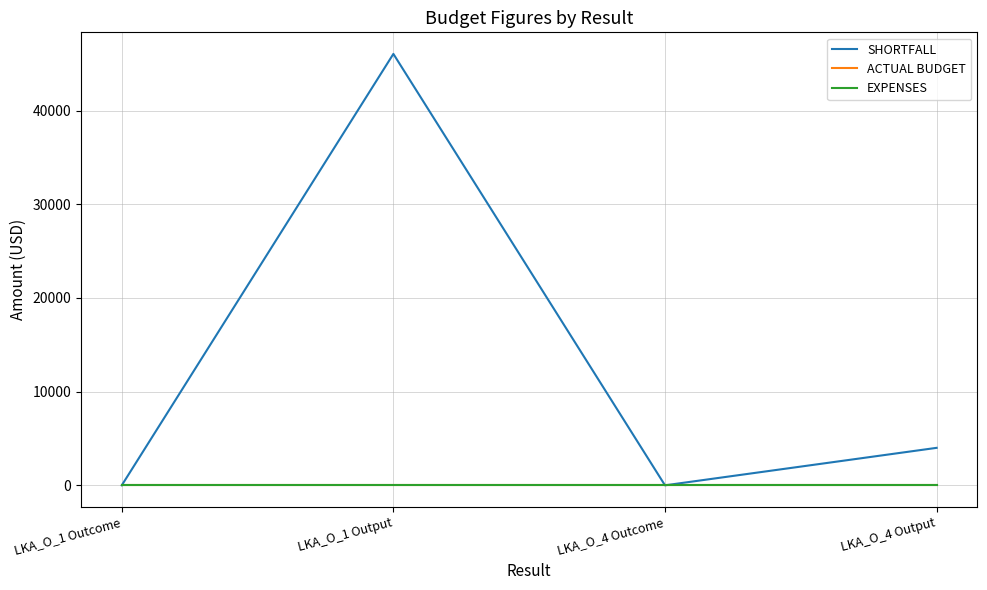

True or false: EXPENSES and ACTUAL BUDGET cross at least once.

False